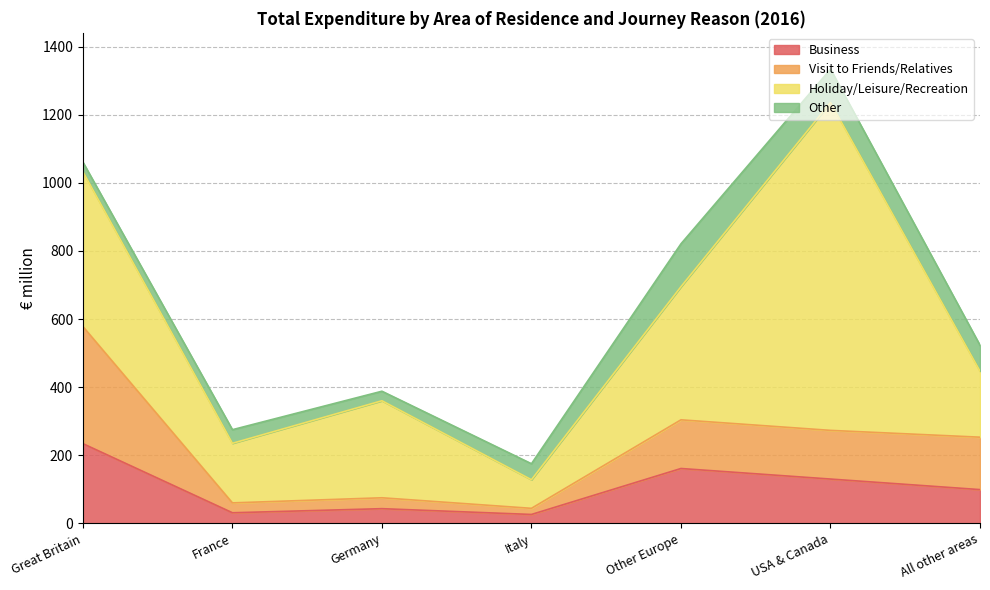

What are all the series names shown in the legend?

Business, Visit to Friends/Relatives, Holiday/Leisure/Recreation, Other